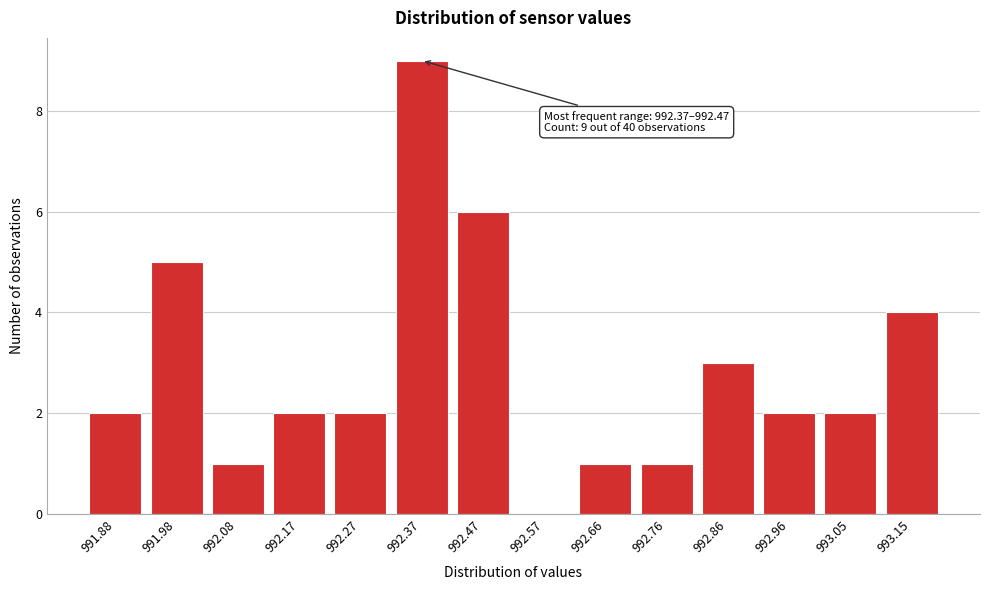

Reading right to left, extract all data points from this chart.

993.15=4	993.05=2	992.96=2	992.86=3	992.76=1	992.66=1	992.57=0	992.47=6	992.37=9	992.27=2	992.17=2	992.08=1	991.98=5	991.88=2